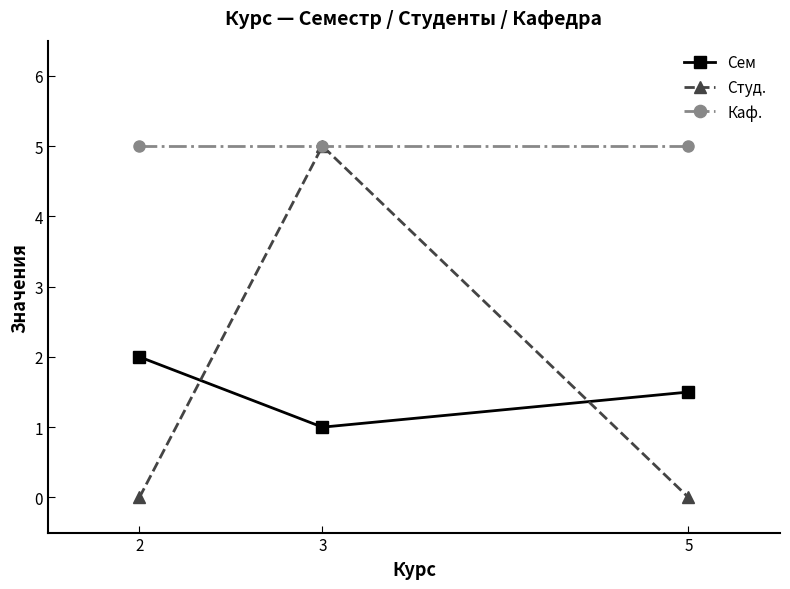

Reading left to right, list all the values displayed in this chart.

Сем: 2=2.0	3=1.0	5=1.5
Студ.: 2=0.0	3=5.0	5=0.0
Каф.: 2=5.0	3=5.0	5=5.0